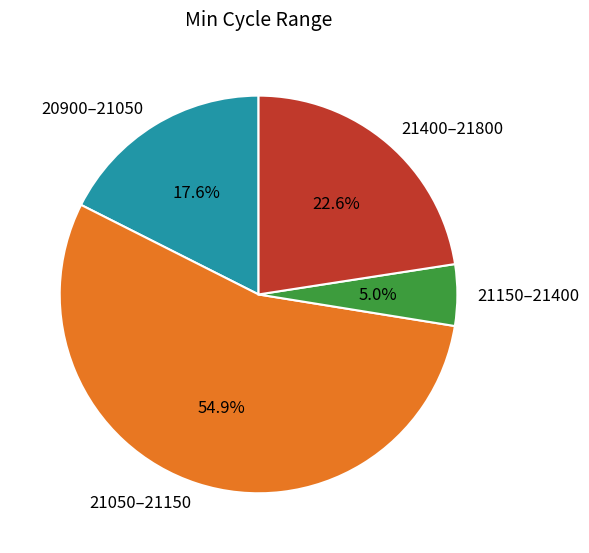

Does any single category account for the majority?

Yes